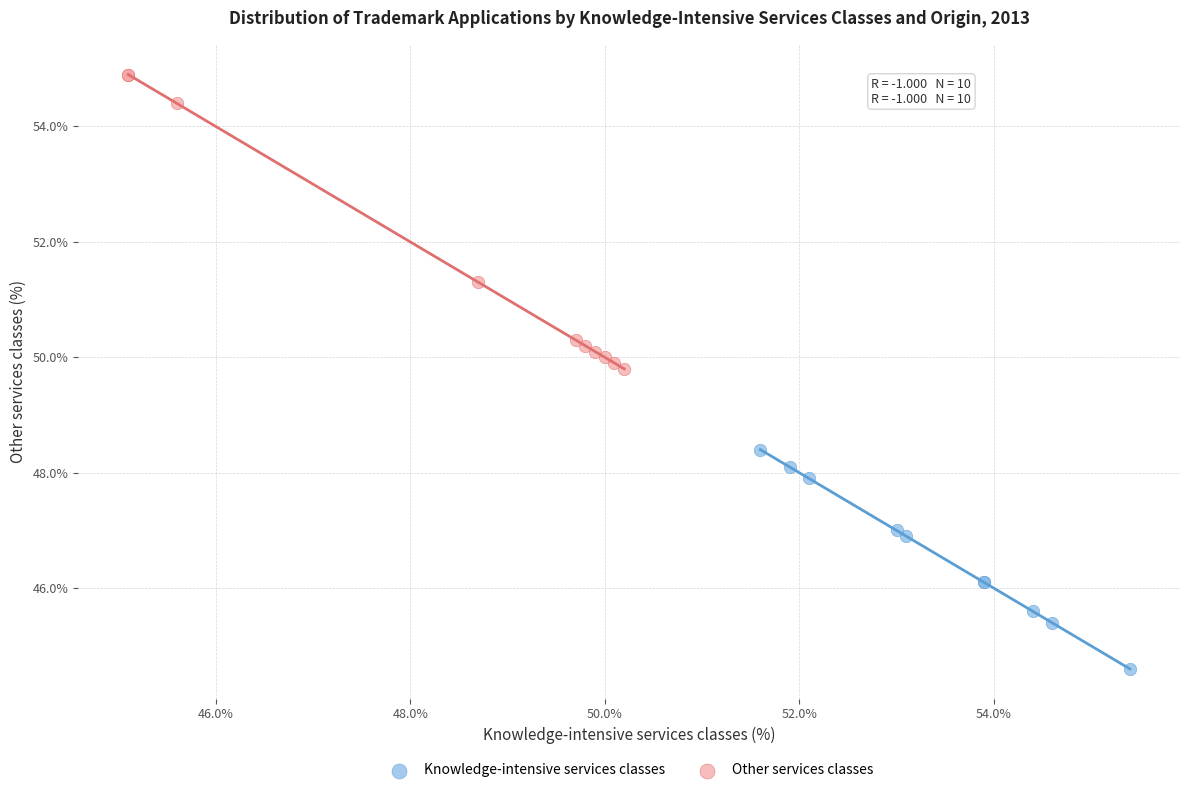

Which series reaches the maximum Y coordinate?

Other services classes